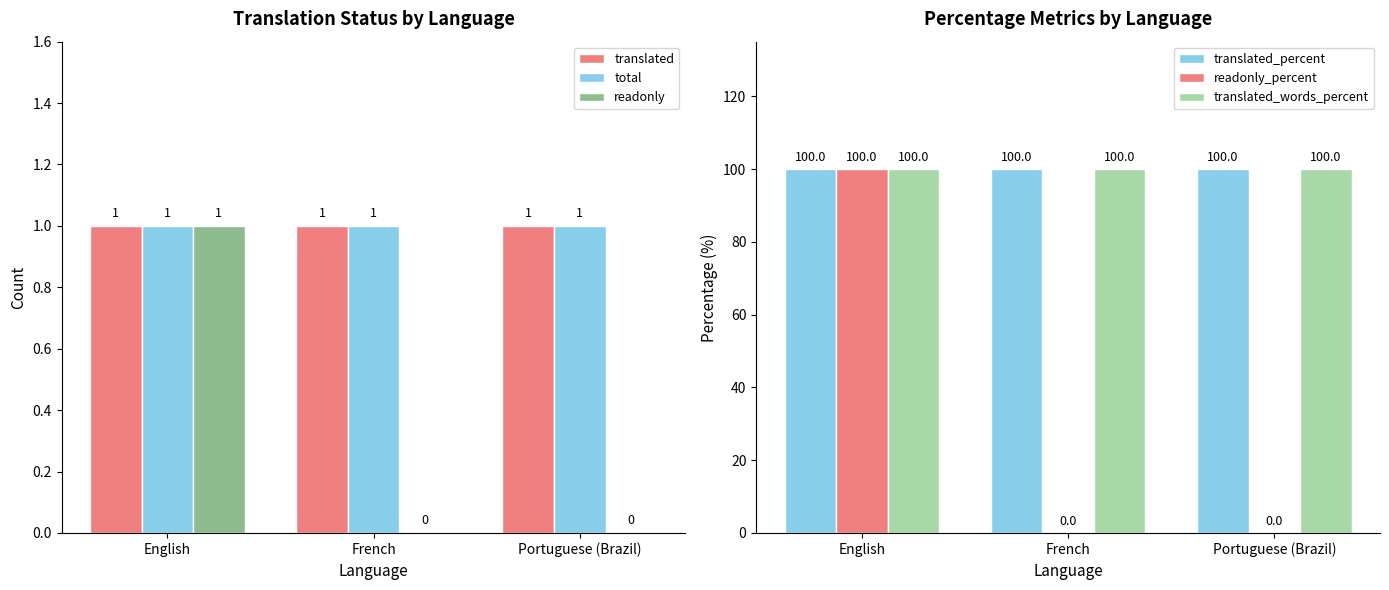

What is the label of the 1st bar from the right?

Portuguese (Brazil)